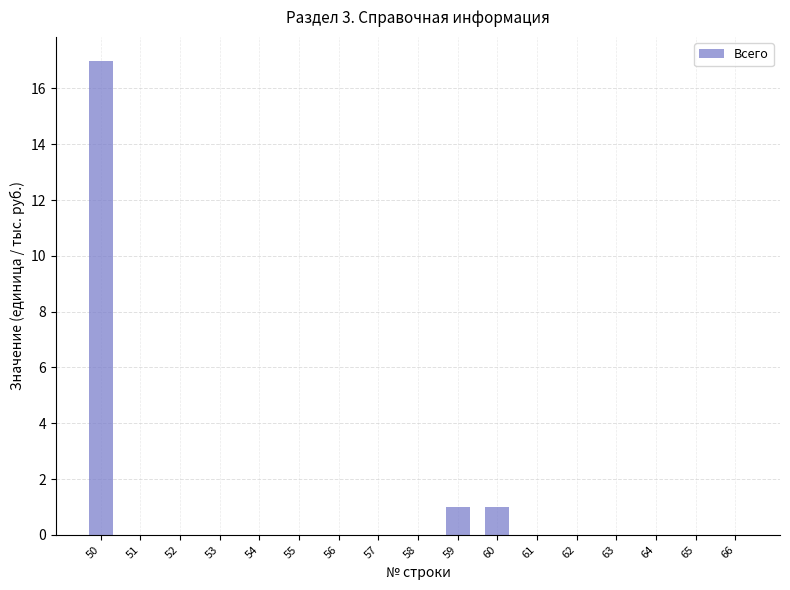

True or false: the data shows 0 at 58.

True